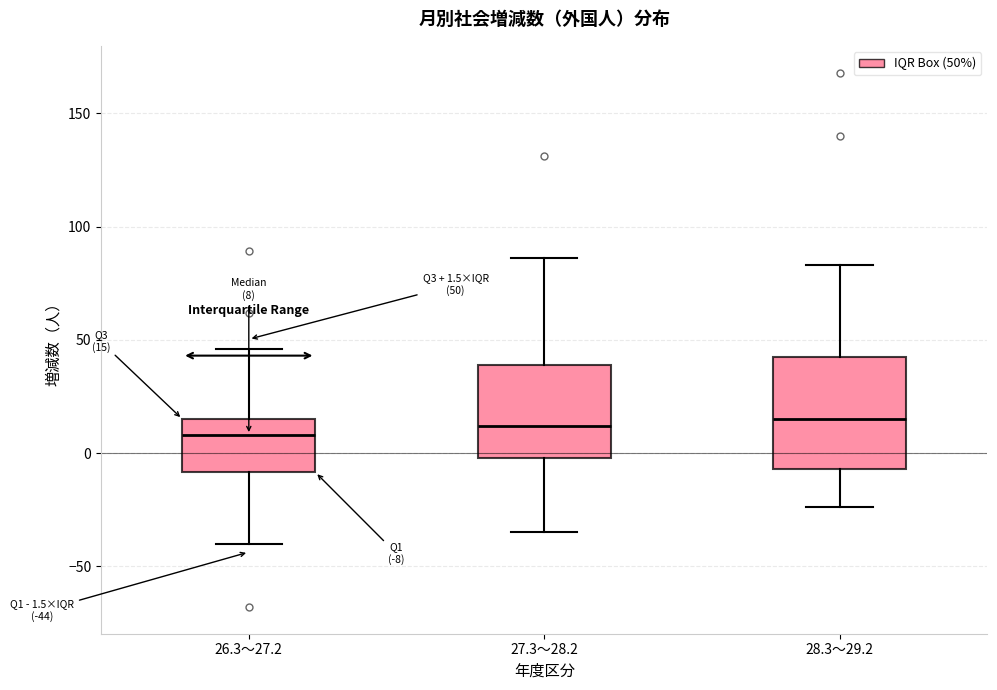

Comparing the boxes themselves (not the whiskers), which one is the tallest?

28.3～29.2